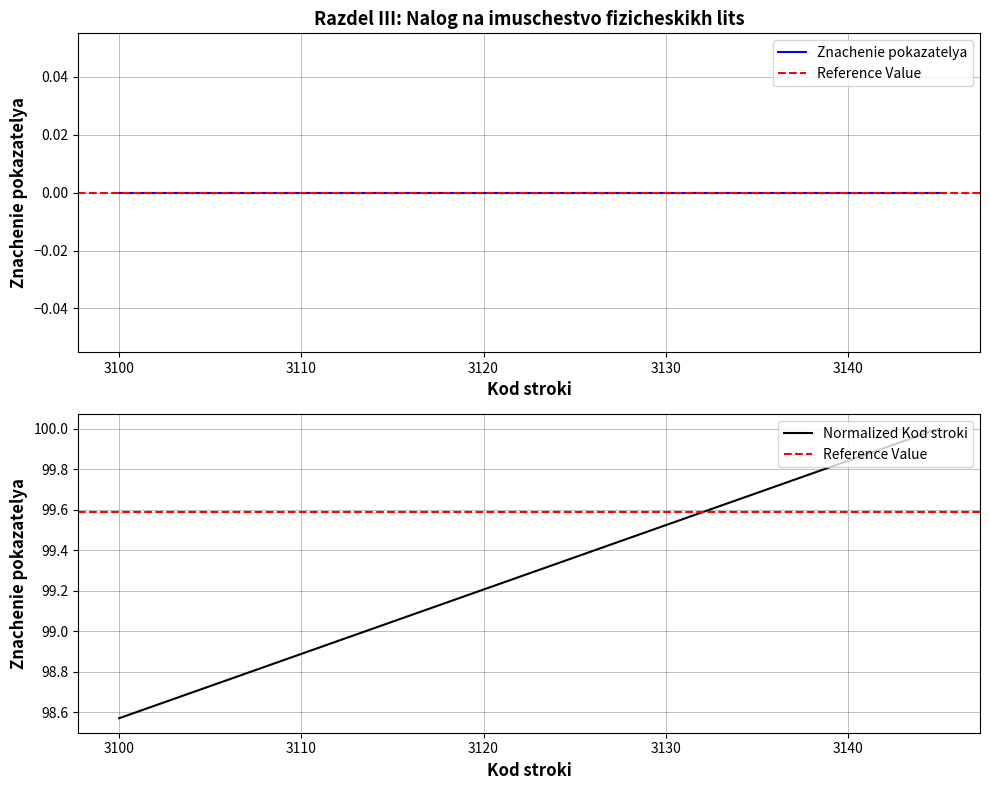

What is the greatest value displayed?

100.0